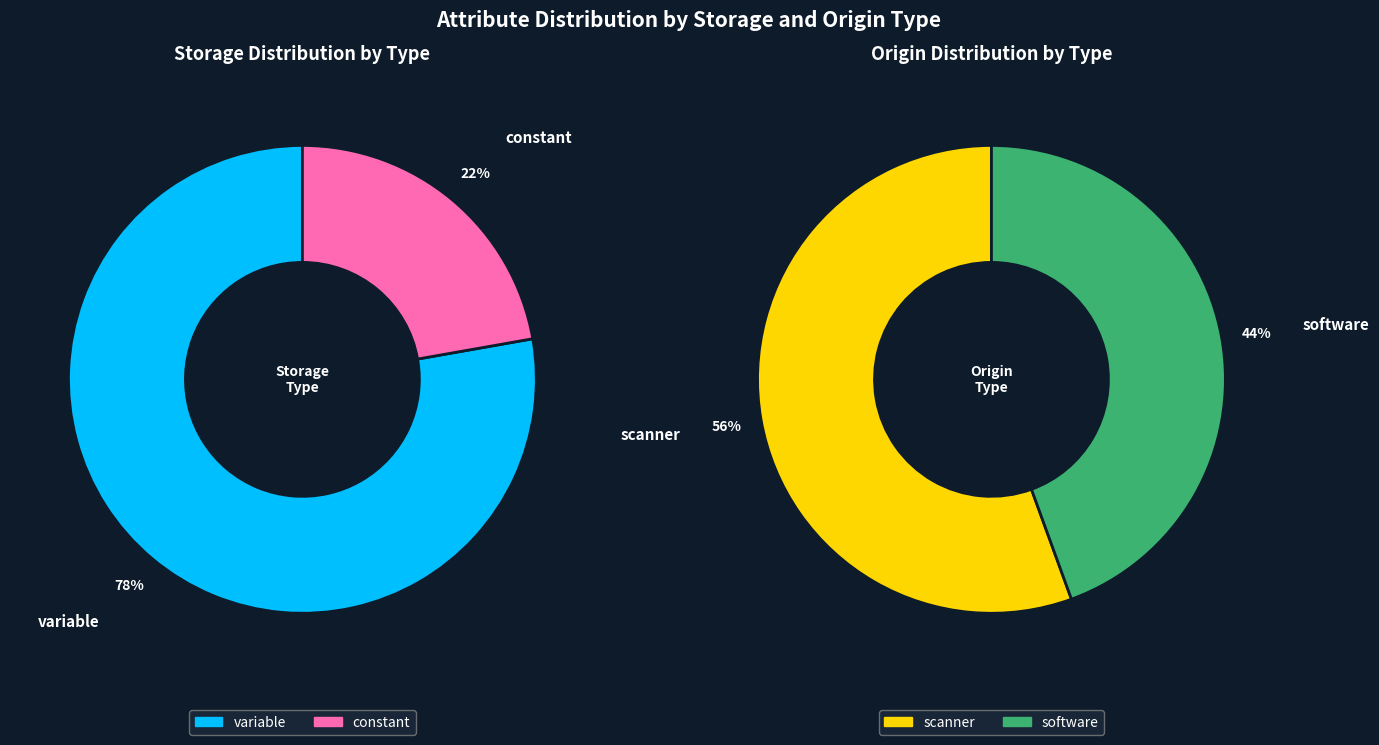

What is the ratio of the value at scanner to the value at software?

1.2